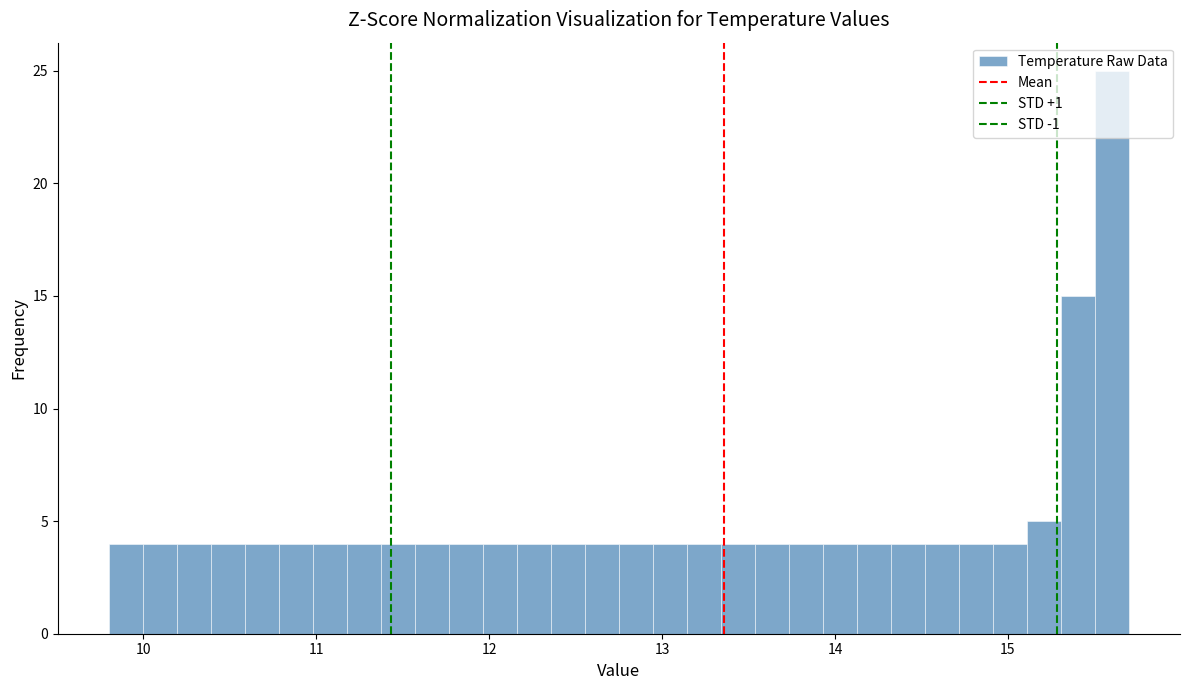

Around what value on the x-axis is the tallest bar? Give the approximate position of its centre, as read against the axis.

15.6